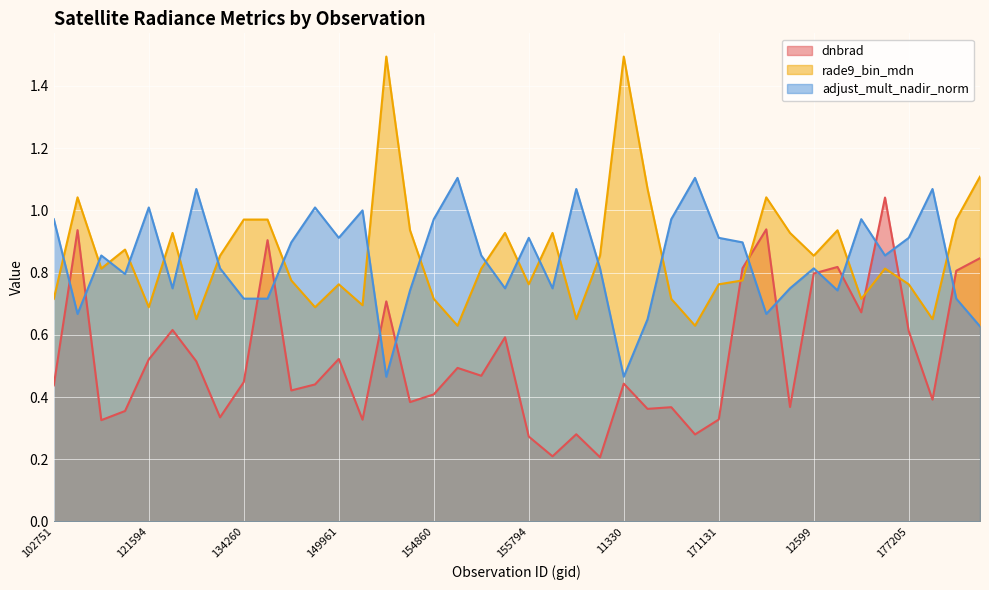

What is the difference between the highest and lowest values at 12815?

0.2